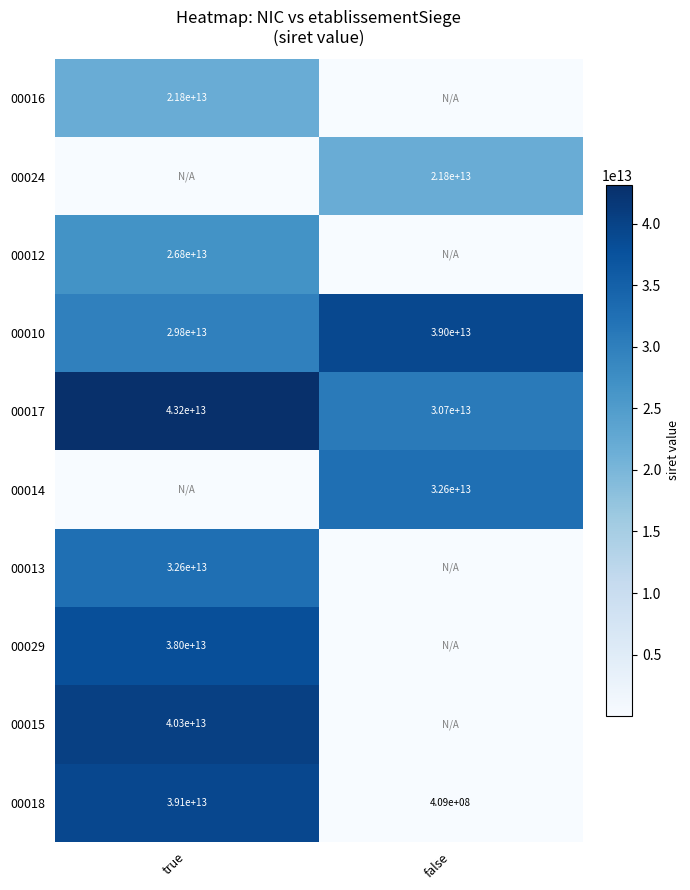

The value of 00017 at false is 19905478922843. True or false?

False